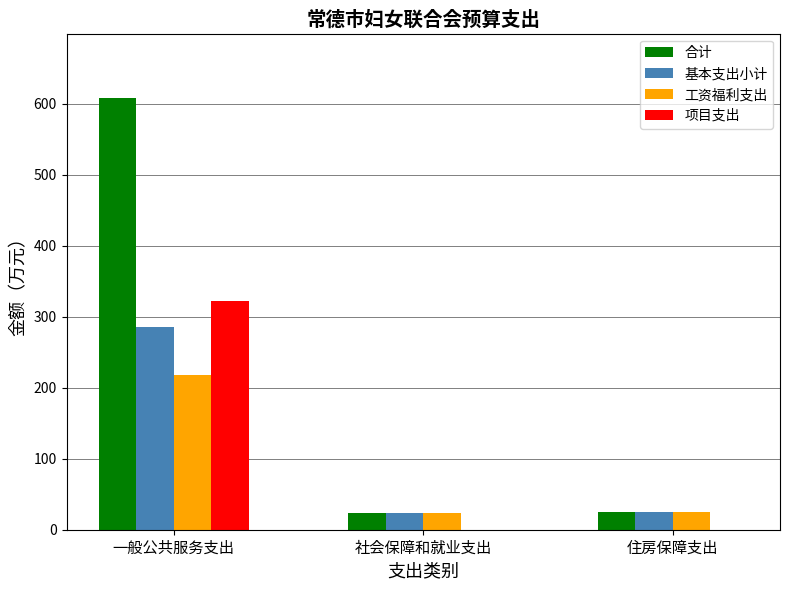

What are all the series names shown in the legend?

合计, 基本支出小计, 工资福利支出, 项目支出